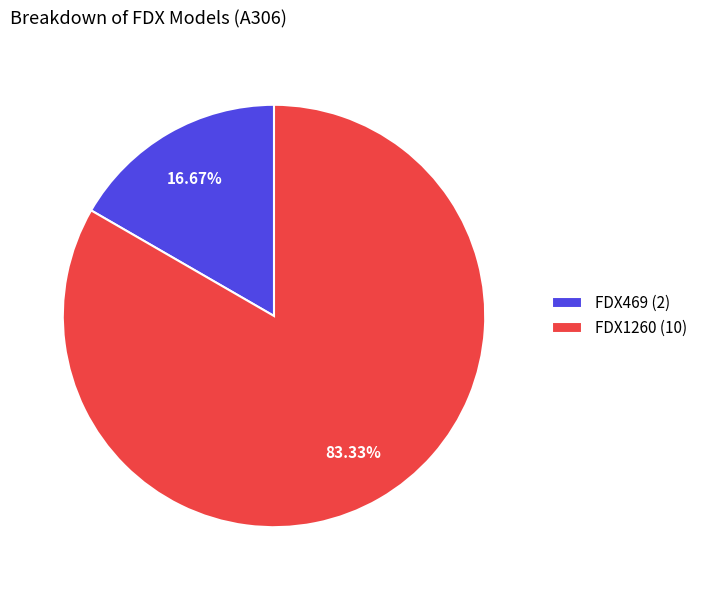

Between FDX1260 (10) and FDX469 (2), which is larger?

FDX1260 (10)